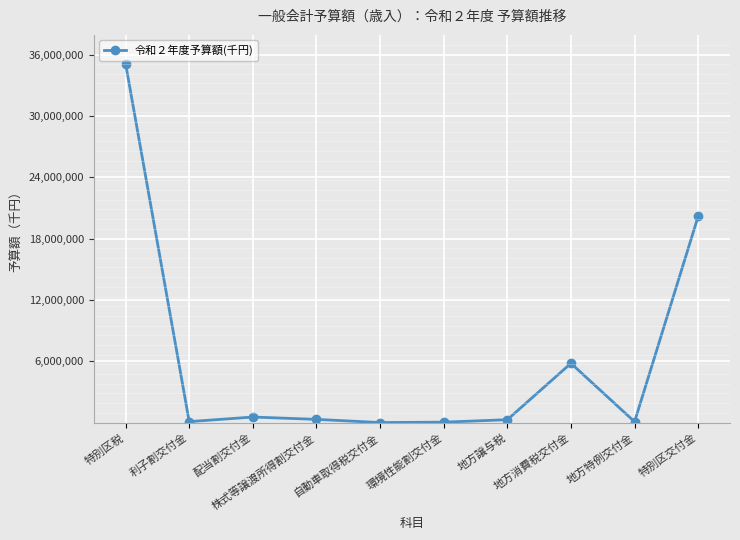

What is the average value?

6248388